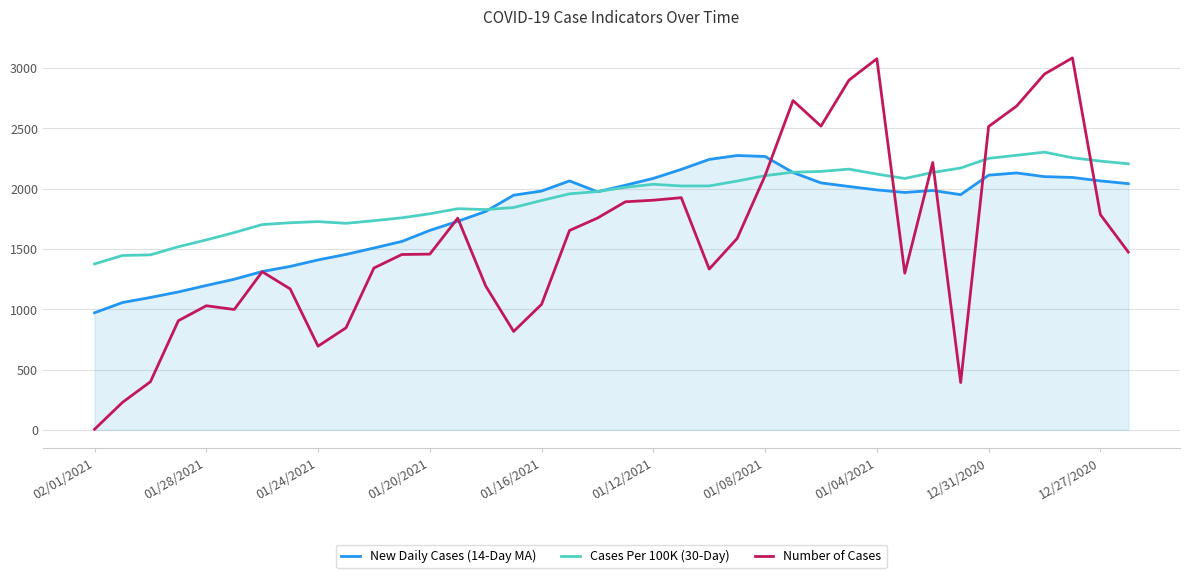

Which series has the largest total across all categories?

Cases Per 100K (30-Day)